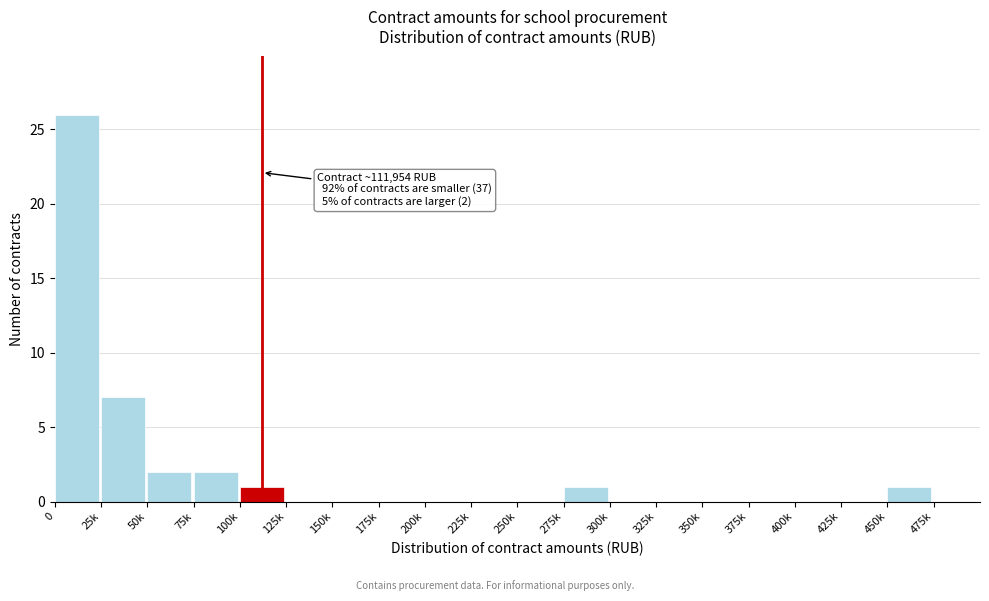

Reading left to right, list all the values displayed in this chart.

0=26	25k=7	50k=2	75k=2	100k=1	125k=0	150k=0	175k=0	200k=0	225k=0	250k=0	275k=1	300k=0	325k=0	350k=0	375k=0	400k=0	425k=0	450k=1	475k=0